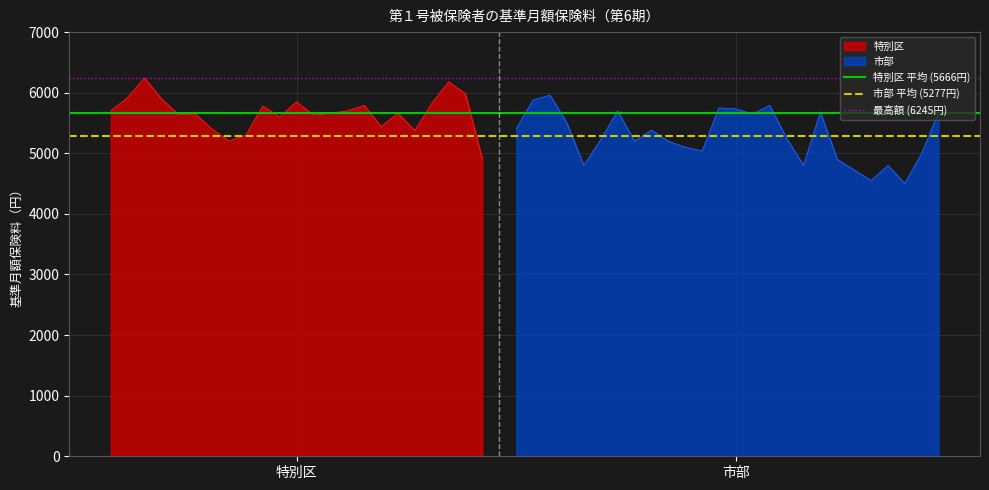

What is the highest value of the 特別区 平均 (5666円) series?

5666.7